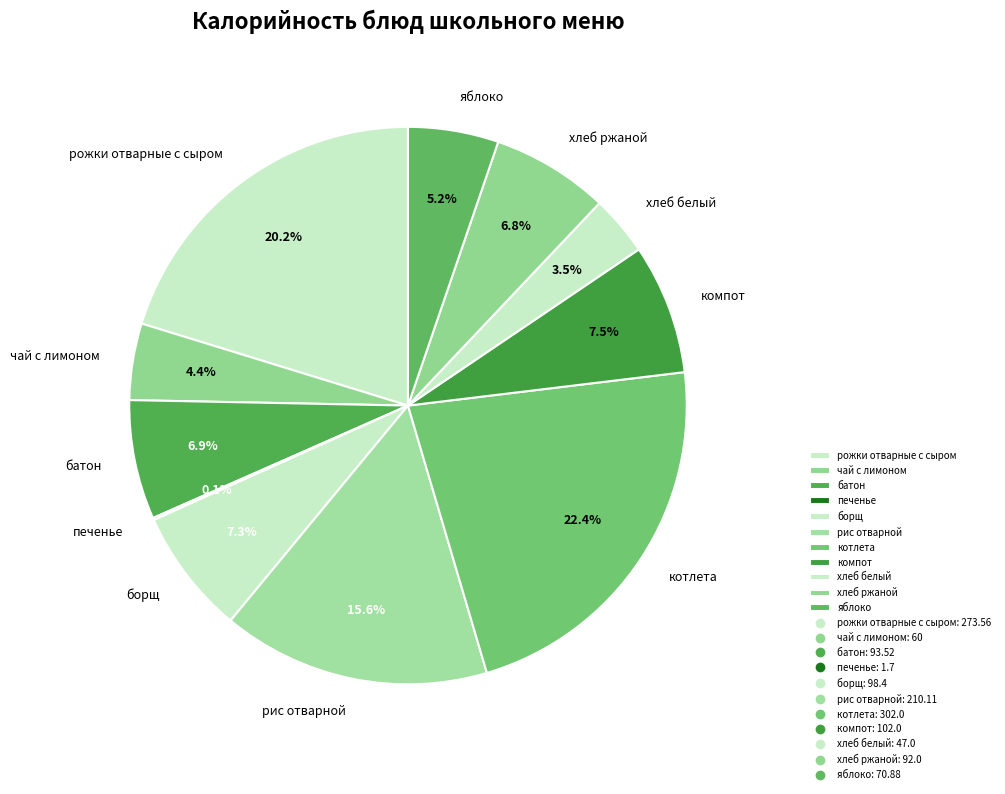

Is it true that яблоко is 5% of the pie?

True